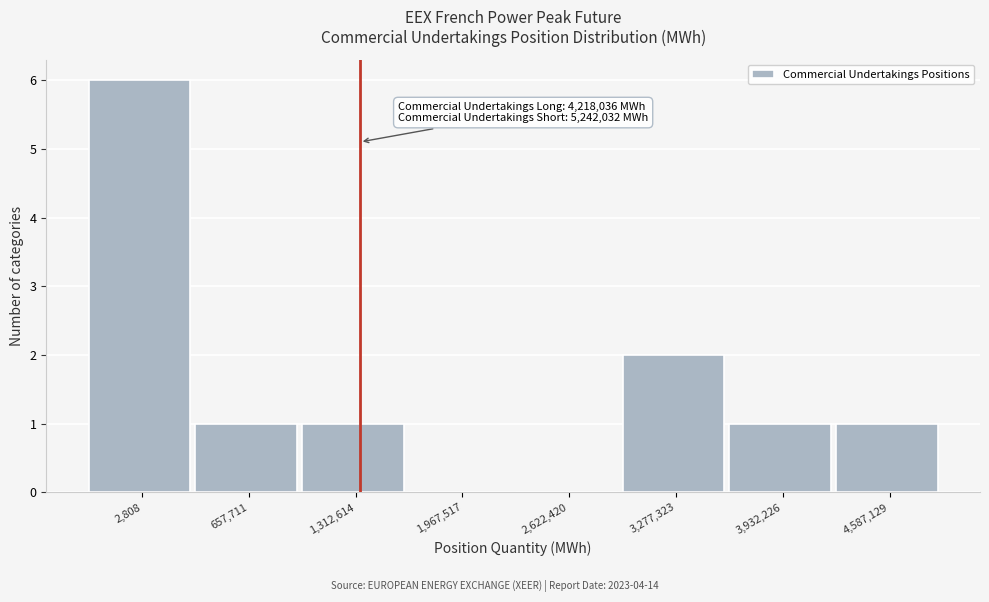

Reading left to right, extract all data points from this chart.

2,808=6	657,711=1	1,312,614=1	1,967,517=0	2,622,420=0	3,277,323=2	3,932,226=1	4,587,129=1